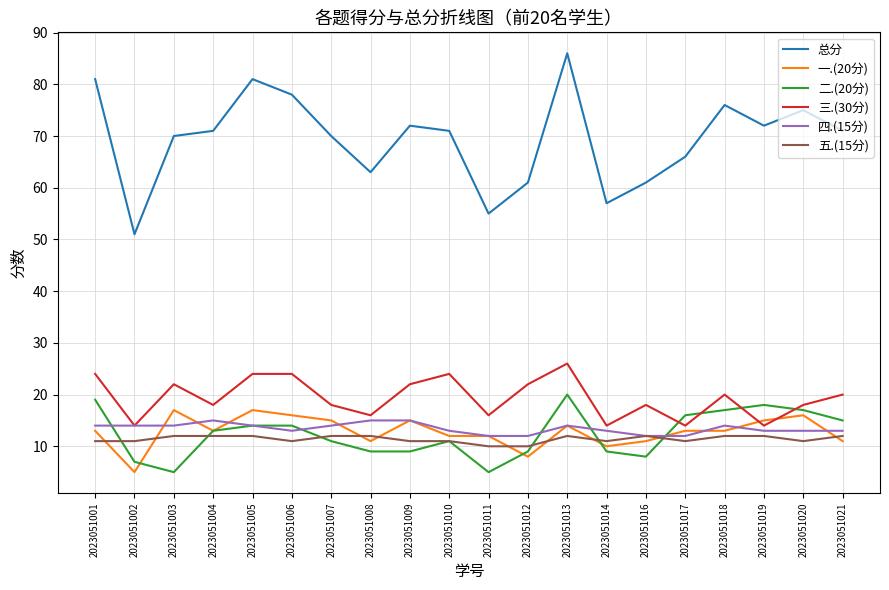

Which series has the largest total across all categories?

总分